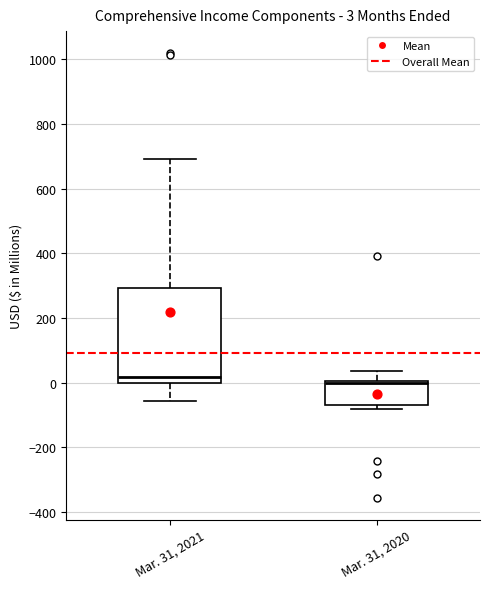

Which box is the tallest, from its lower edge to its upper edge?

Mar. 31, 2021